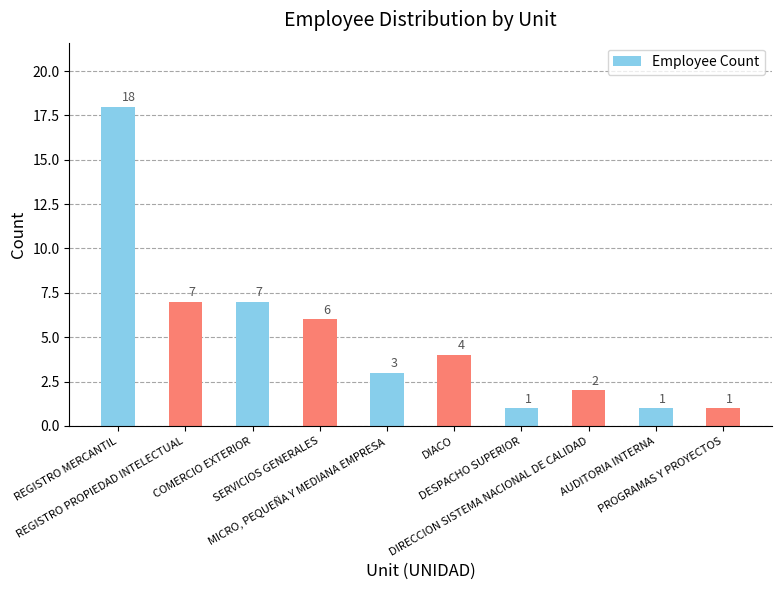

Is it true that the value at DIACO is 4?

True